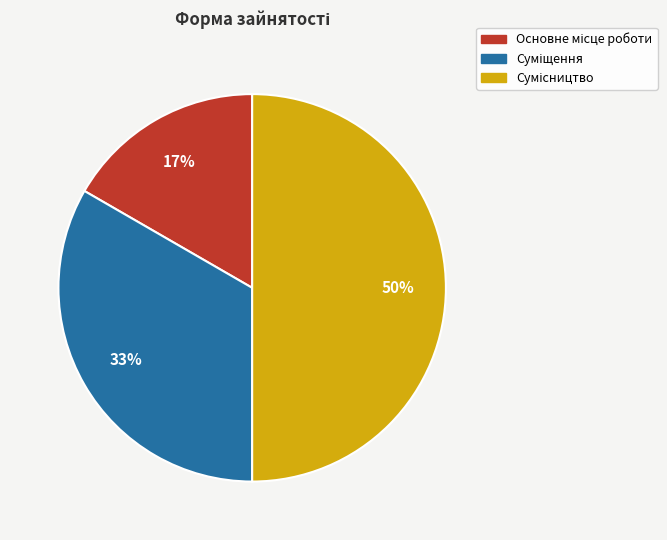

To the nearest percent, what is the difference between the largest and smallest slice percentages?

33%